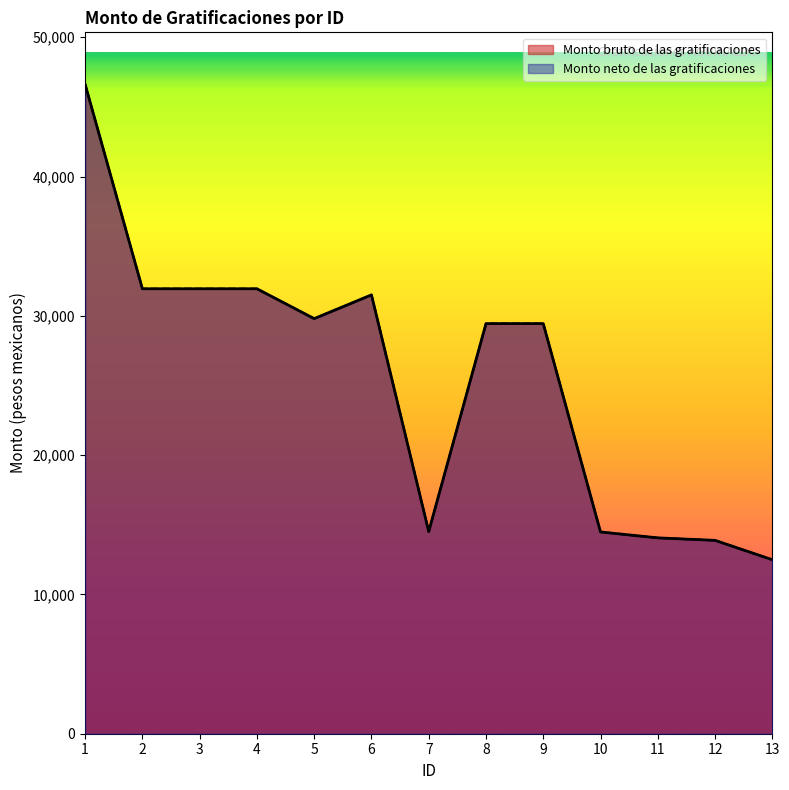

True or false: Monto bruto de las gratificaciones and Monto neto de las gratificaciones cross at least once.

False